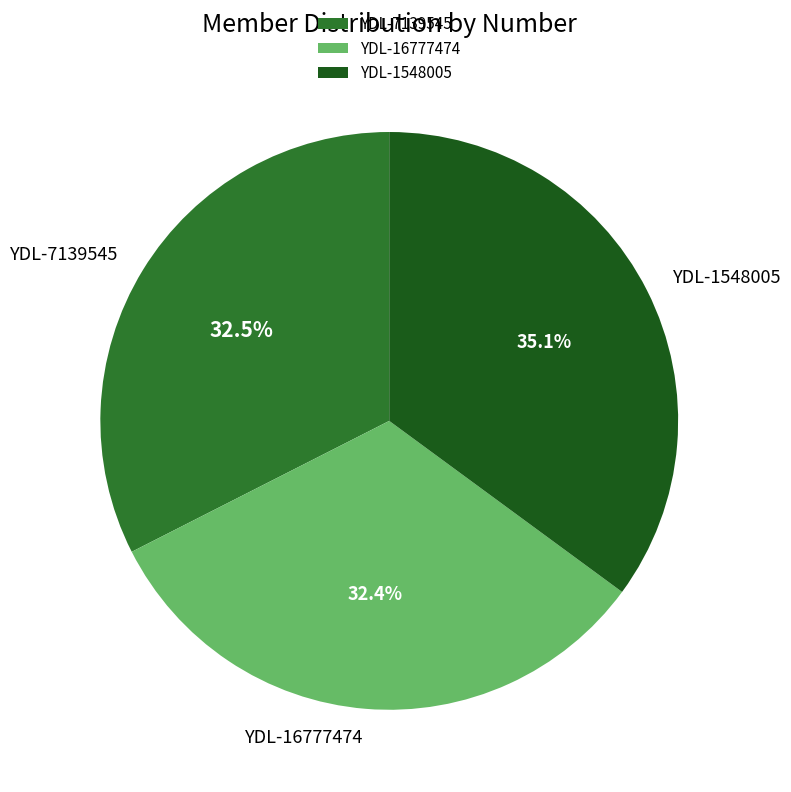

Which slice is the largest?

YDL-1548005